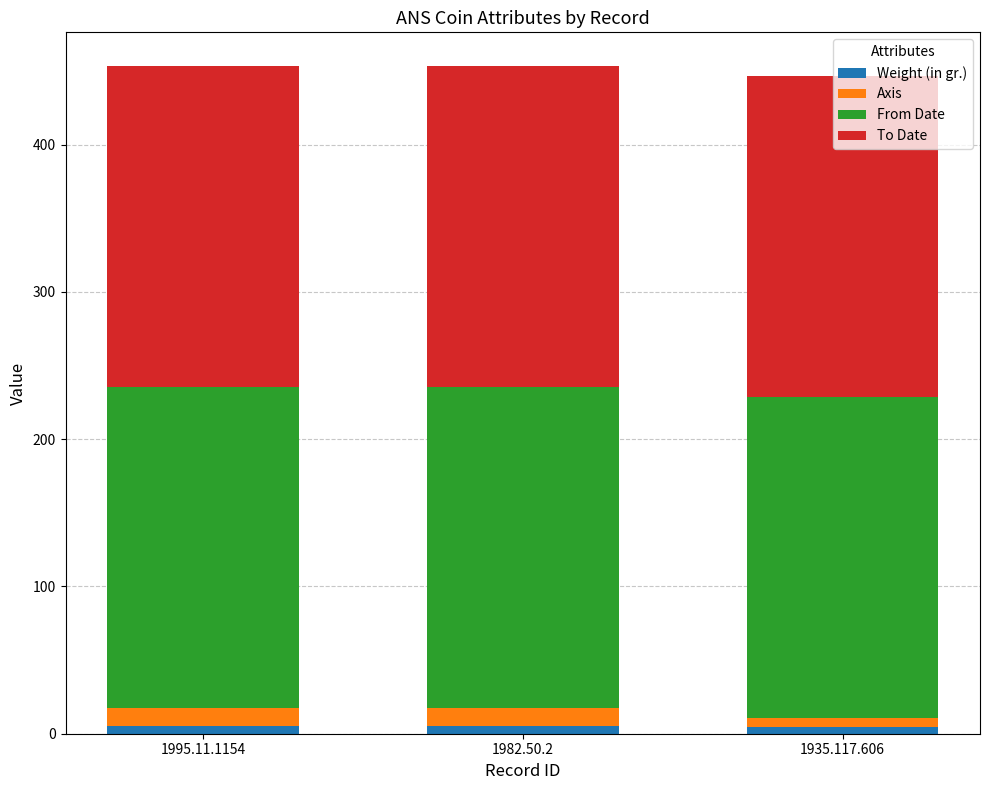

What is the sum of all Weight (in gr.) values?

15.4